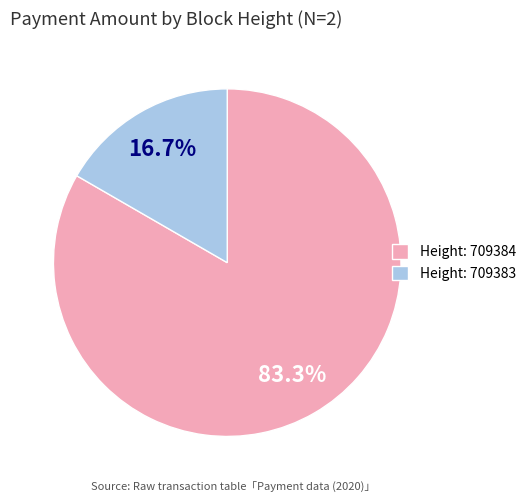

To the nearest percent, what is the difference between the largest and smallest slice percentages?

67%